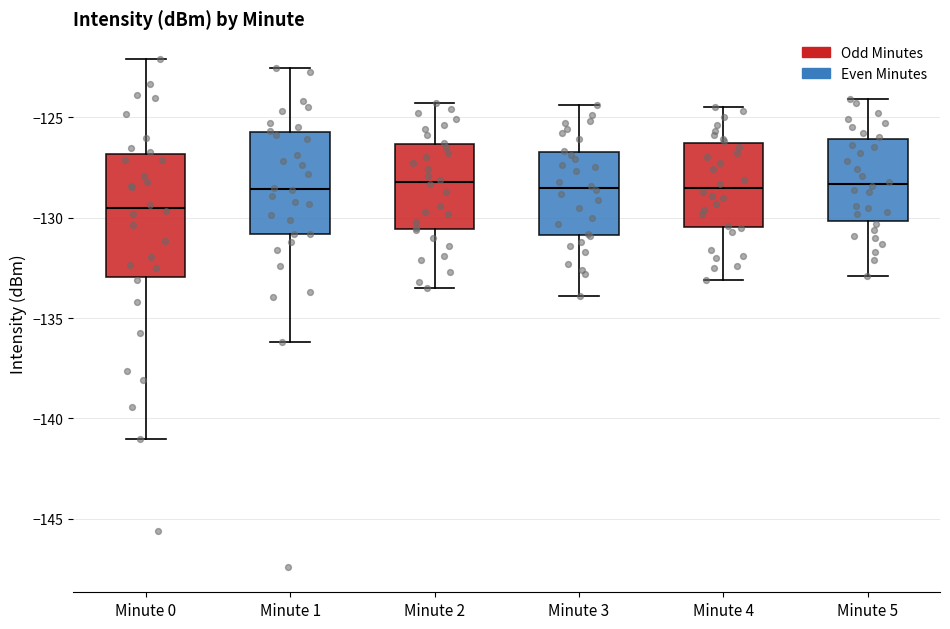

Reading left to right, transcribe this box plot: for each box, give where its median line is, the range the box spans, and where its two whiskers end, as read against the y-axis. The values are not printed on the chart, so give them approximately, as read against the axis.

Minute 0: median -129.5, box -133.0 to -127.0, whiskers -141.0 to -122.0
Minute 1: median -128.5, box -131.0 to -125.5, whiskers -136.0 to -122.5
Minute 2: median -128.0, box -130.5 to -126.5, whiskers -133.5 to -124.5
Minute 3: median -128.5, box -131.0 to -126.5, whiskers -134.0 to -124.5
Minute 4: median -128.5, box -130.5 to -126.5, whiskers -133.0 to -124.5
Minute 5: median -128.5, box -130.0 to -126.0, whiskers -133.0 to -124.0